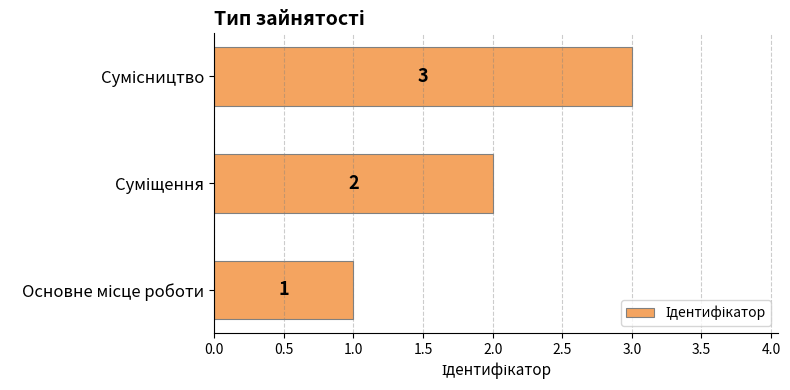

What is the sum of all values?

6